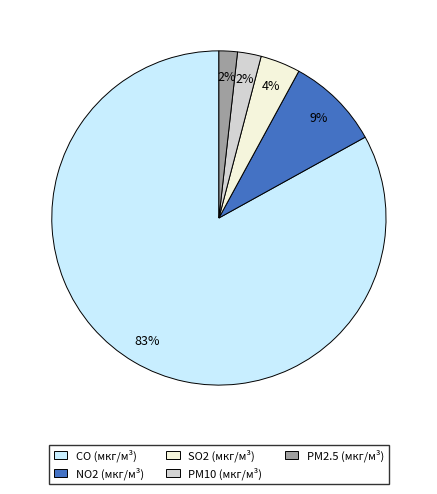

Is it true that CO (мкг/м³) is 75% of the pie?

False